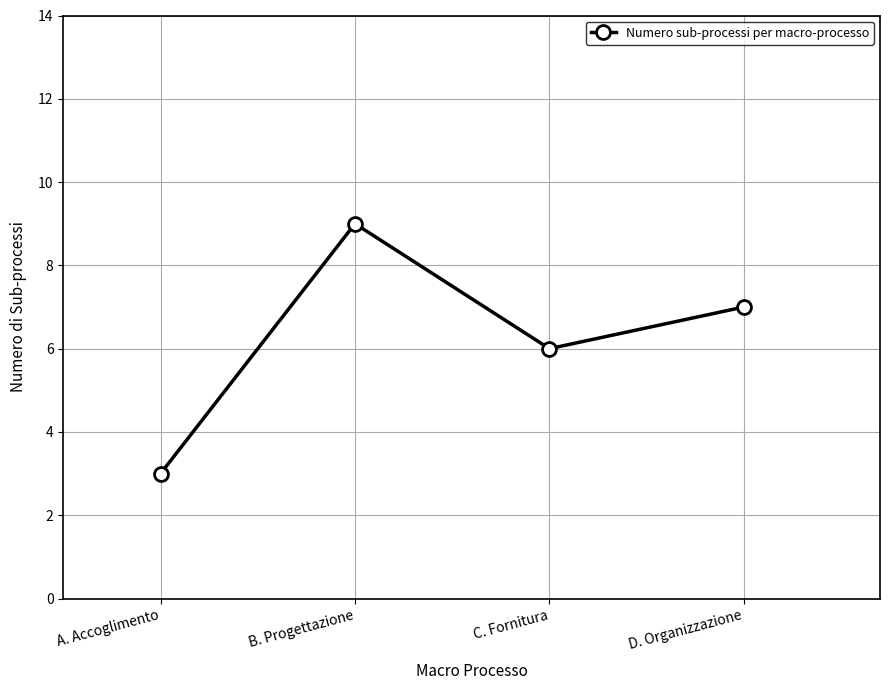

How many interior local valleys (lower than both neighbors) does the data have?

1